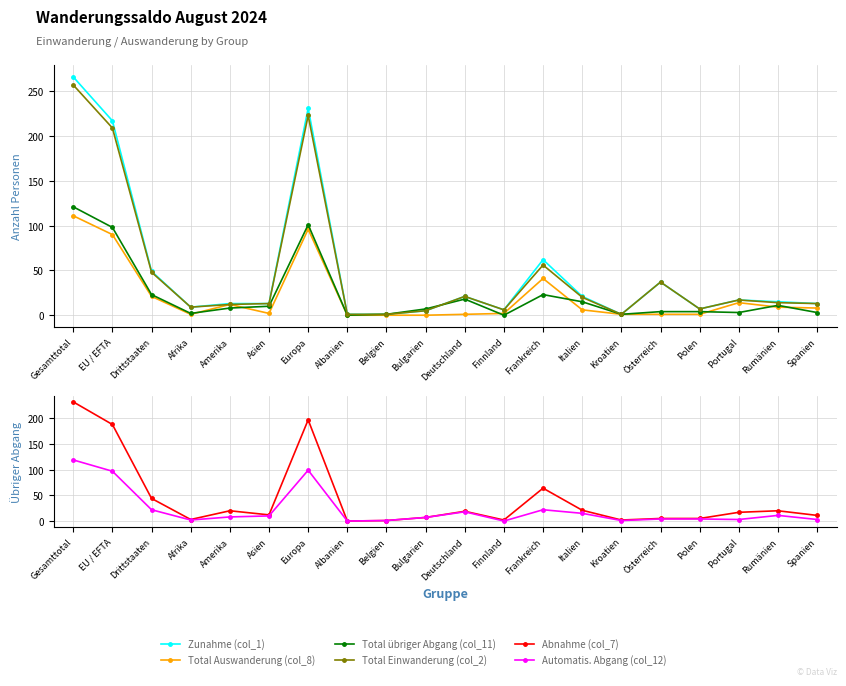

Rank the series by their maximum value, from highest to lowest.

Zunahme (col_1), Total Einwanderung (col_2), Abnahme (col_7), Total übriger Abgang (col_11), Automatis. Abgang (col_12), Total Auswanderung (col_8)